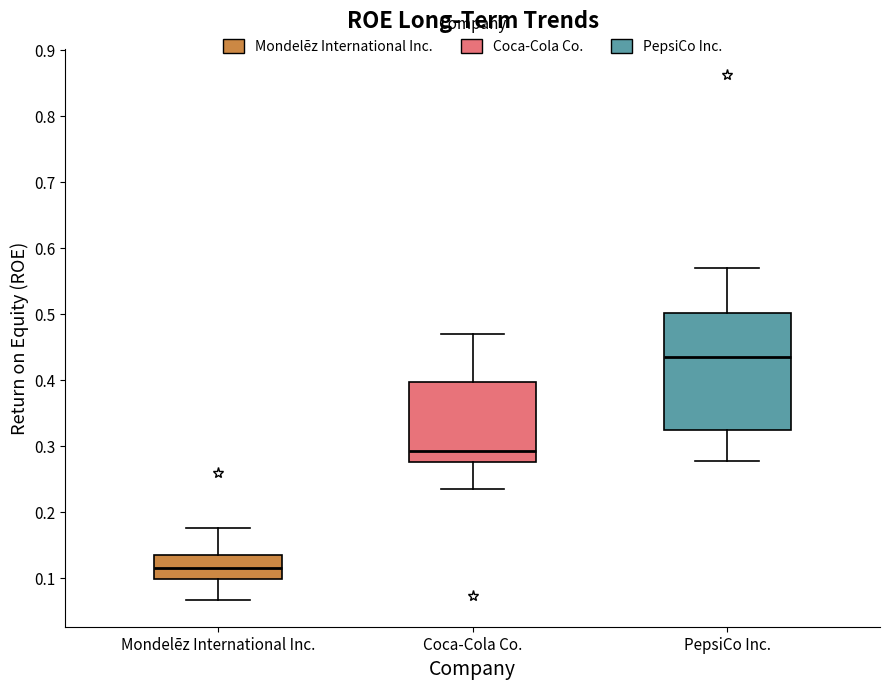

Comparing the boxes themselves (not the whiskers), which one is the tallest?

PepsiCo Inc.